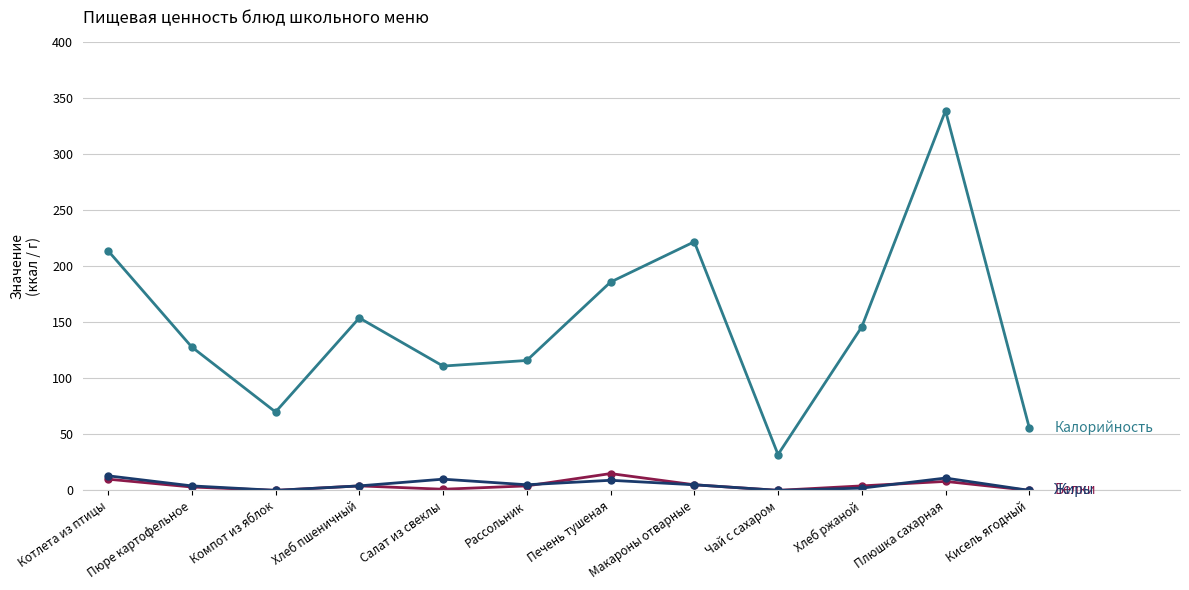

What is the difference between the highest and lowest values at Компот из яблок?

70